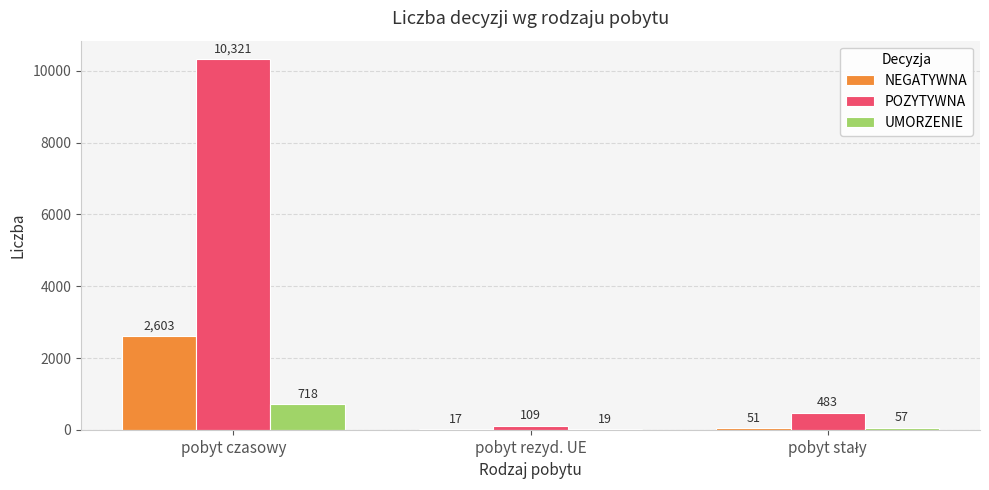

Which series has the largest total across all categories?

POZYTYWNA